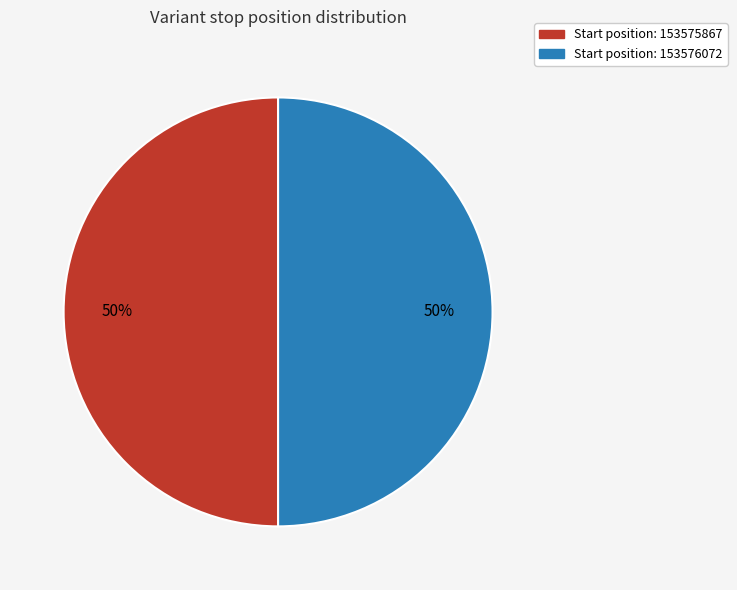

Count the number of slices in the pie.

2